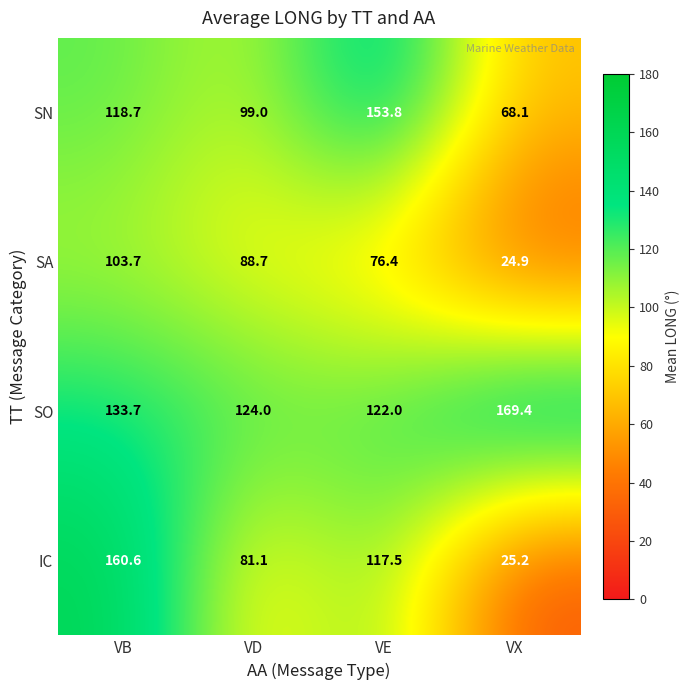

List the series in order of their peak value, highest first.

SO, IC, SN, SA